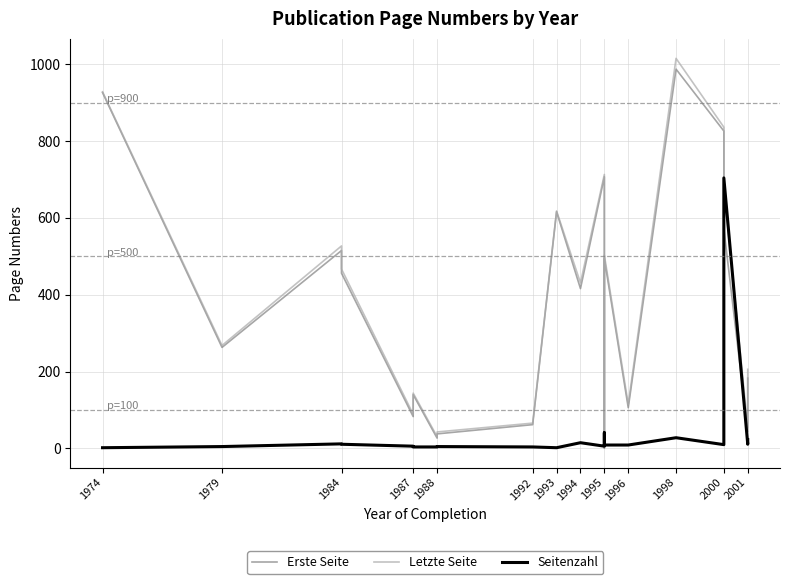

Which series has the largest total across all categories?

Letzte Seite